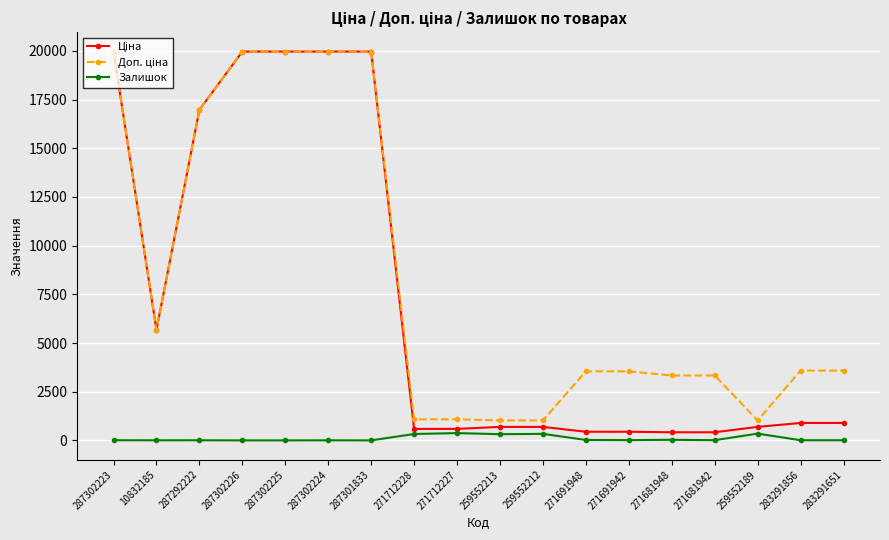

True or false: Залишок has more than 1 points higher than both neighbors.

True